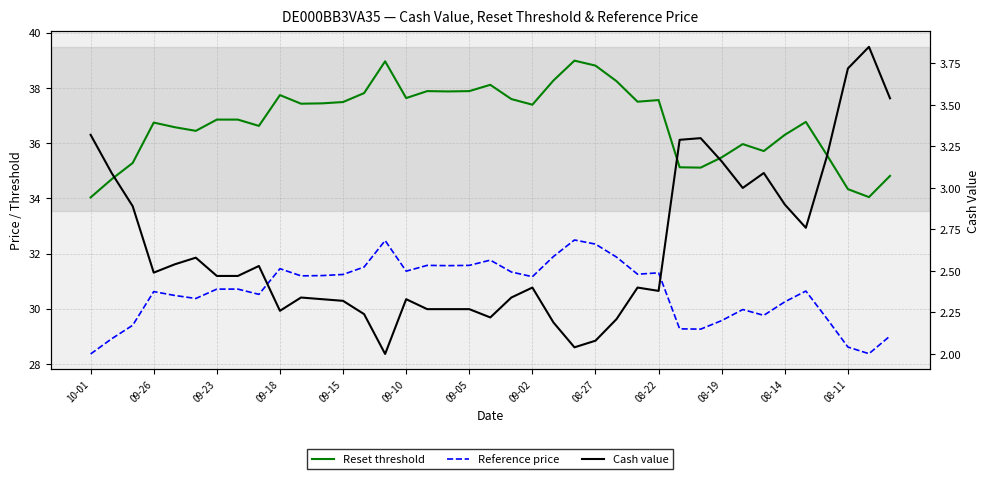

True or false: Reset threshold and Cash value cross at least once.

False